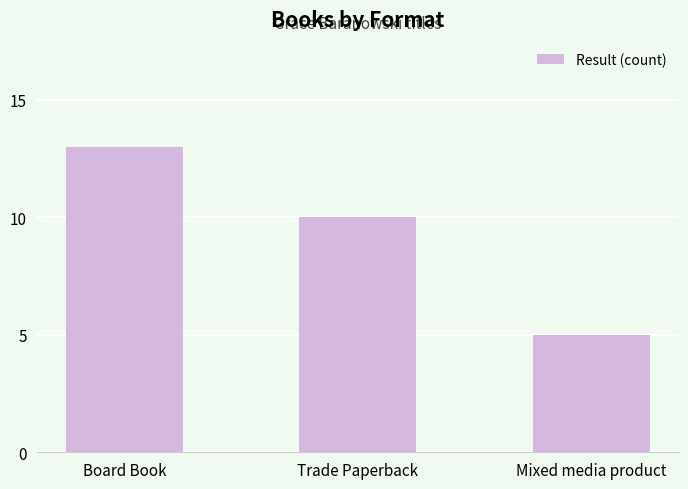

List the labels in order of value, largest first.

Board Book, Trade Paperback, Mixed media product